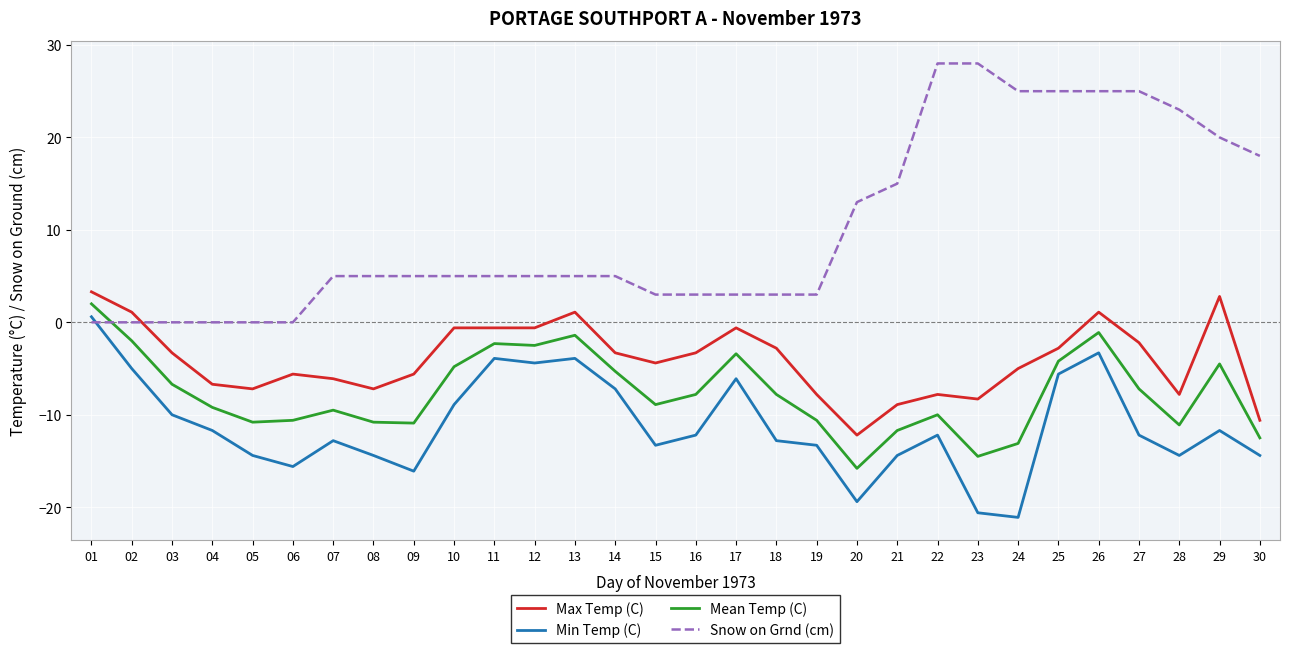

The value of Max Temp (C) at 21 is -8.9. True or false?

True